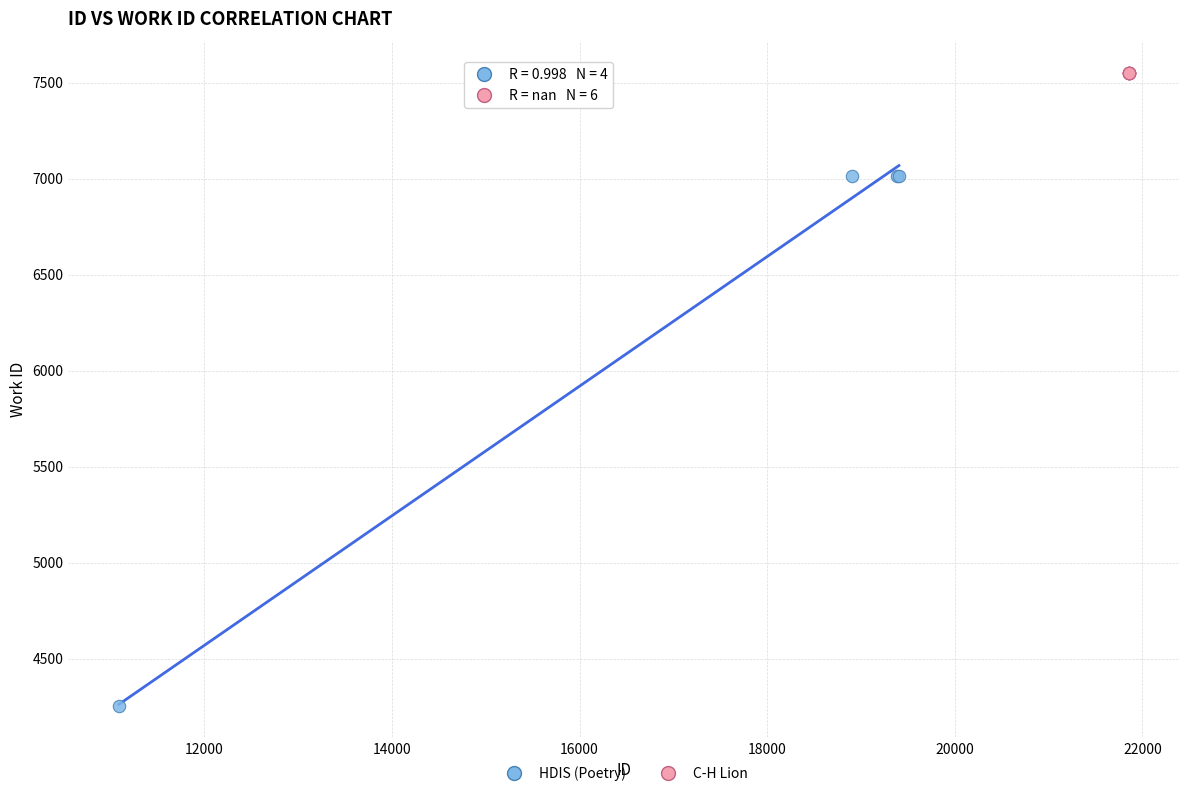

Which series reaches the minimum Y coordinate?

HDIS (Poetry)